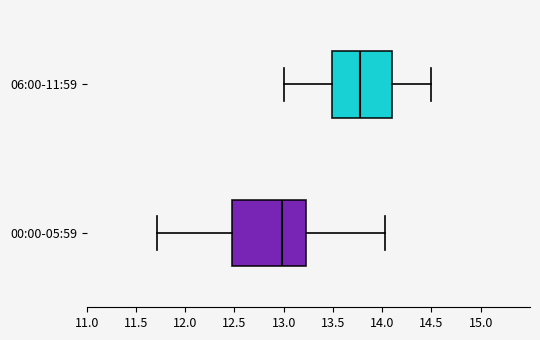

Where does the left whisker of the box for 06:00-11:59 end on the x-axis? The values are not printed on the chart, so give them approximately, as read against the axis.

13.00